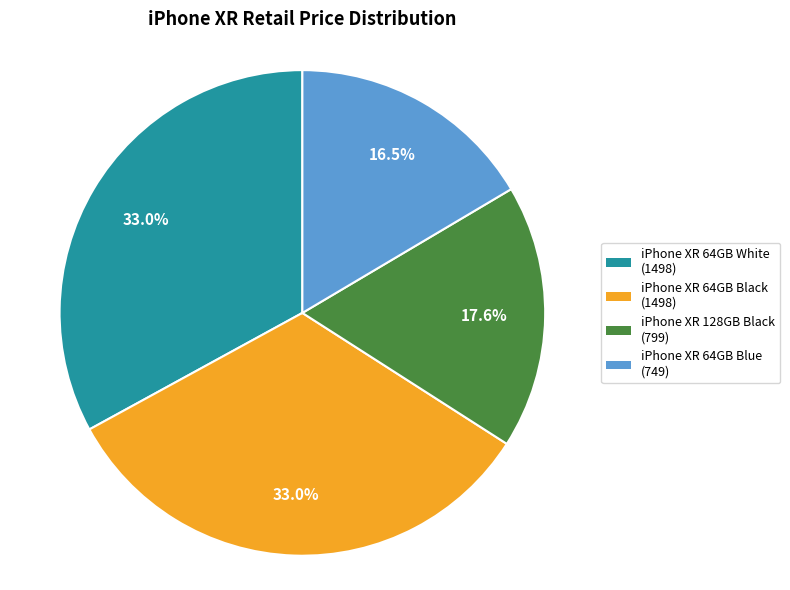

Which slice is the smallest?

iPhone XR 64GB Blue